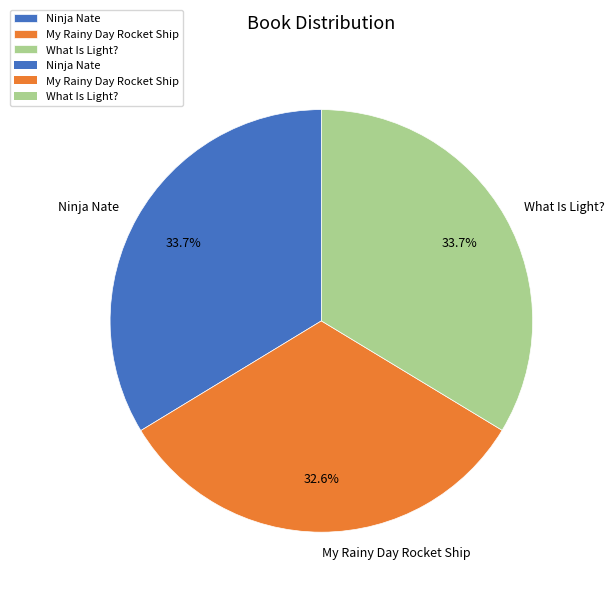

True or false: What Is Light? accounts for 34% of the total.

True